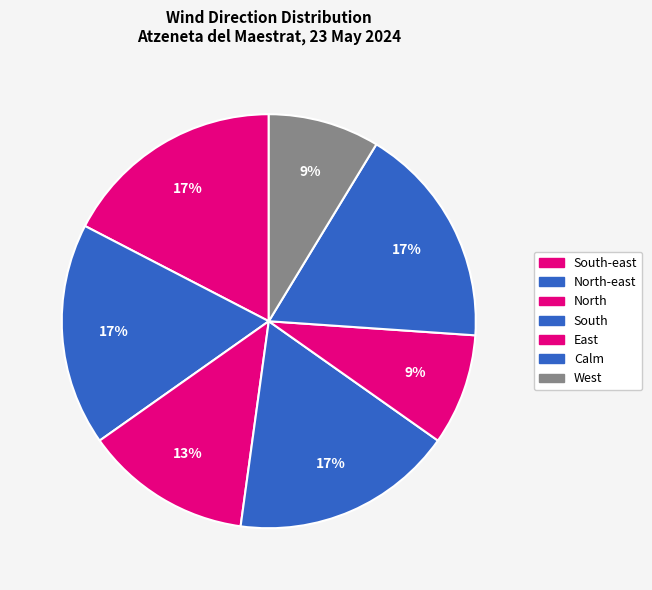

Which category has the smallest portion of the pie?

East